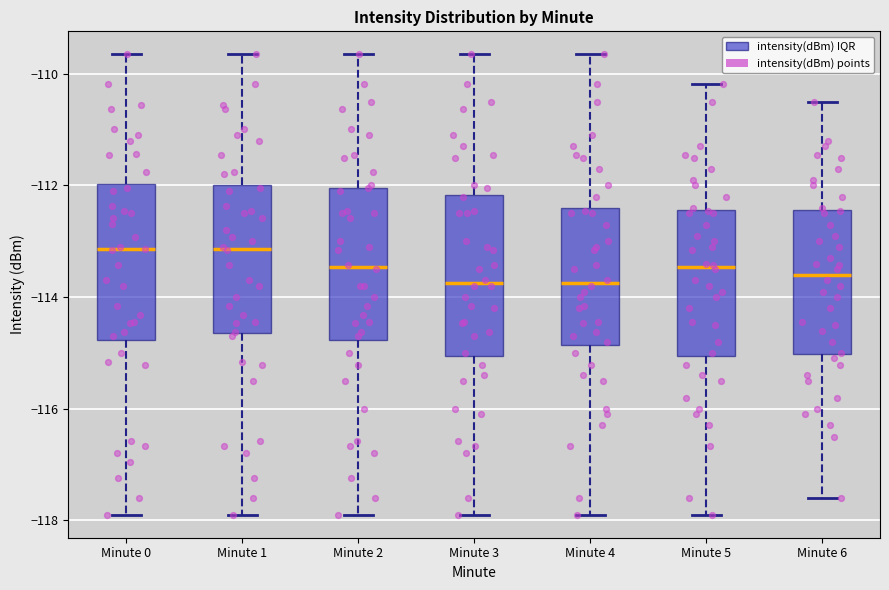

Reading left to right, transcribe this box plot: for each box, give where its median line is, the range the box spans, and where its two whiskers end, as read against the y-axis. The values are not printed on the chart, so give them approximately, as read against the axis.

Minute 0: median -113.2, box -114.8 to -112.0, whiskers -117.8 to -109.6
Minute 1: median -113.2, box -114.6 to -112.0, whiskers -117.8 to -109.6
Minute 2: median -113.4, box -114.8 to -112.0, whiskers -117.8 to -109.6
Minute 3: median -113.8, box -115.0 to -112.2, whiskers -117.8 to -109.6
Minute 4: median -113.8, box -114.8 to -112.4, whiskers -117.8 to -109.6
Minute 5: median -113.4, box -115.0 to -112.4, whiskers -117.8 to -110.2
Minute 6: median -113.6, box -115.0 to -112.4, whiskers -117.6 to -110.4